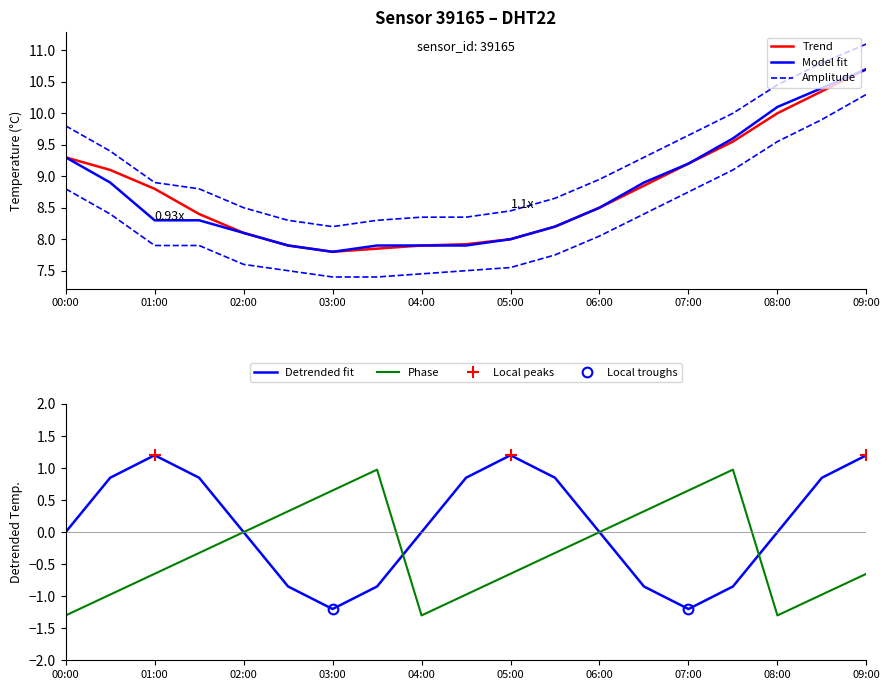

The Detrended fit series shows -0.0 at 08:00. True or false?

True